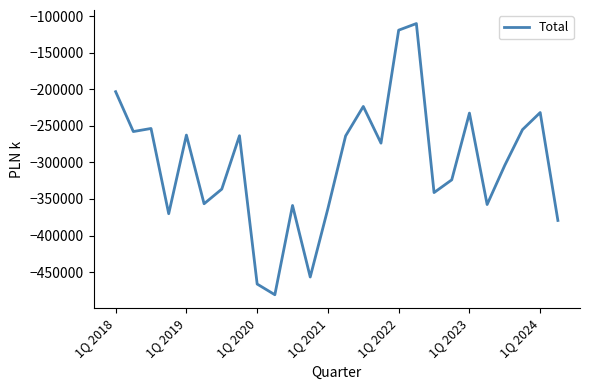

What is the difference between the maximum and minimum values?

370667